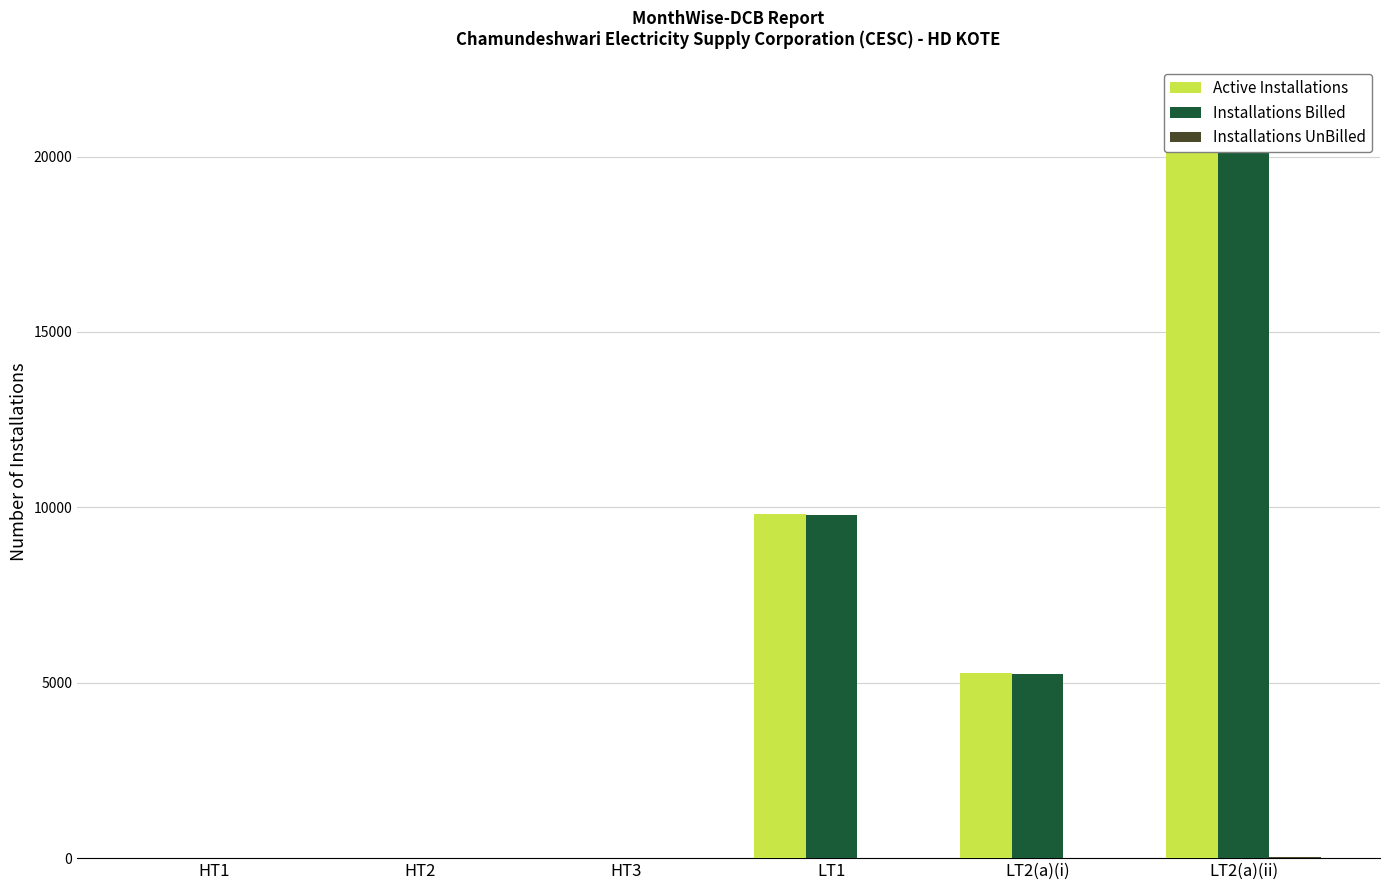

What is the difference between the maximum and second lowest values in the Active Installations series?

21498